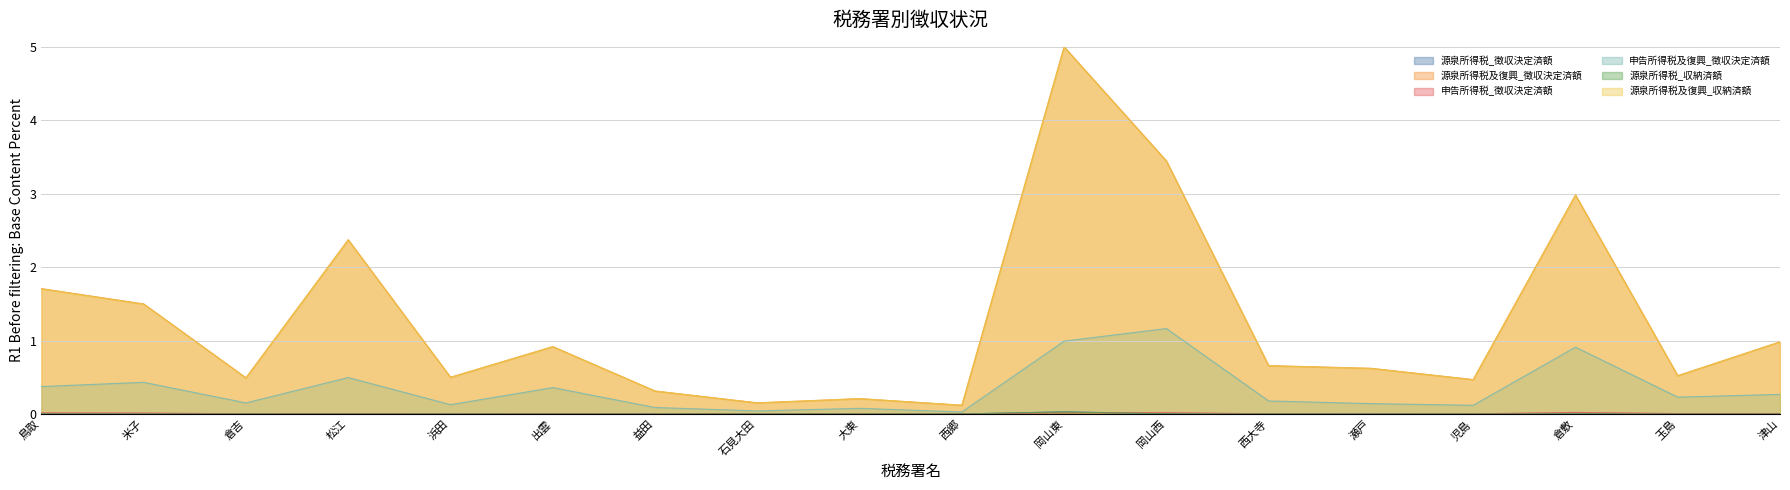

What are all the series names shown in the legend?

源泉所得税_徴収決定済額, 源泉所得税及復興_徴収決定済額, 申告所得税_徴収決定済額, 申告所得税及復興_徴収決定済額, 源泉所得税_収納済額, 源泉所得税及復興_収納済額